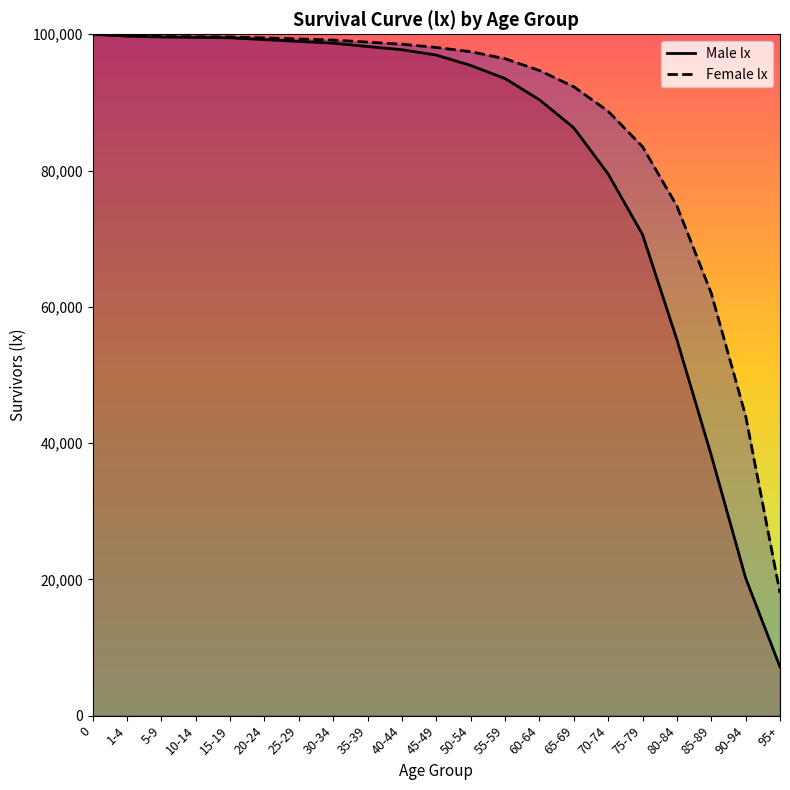

At how many categories does at least one series exceed 68564?

18